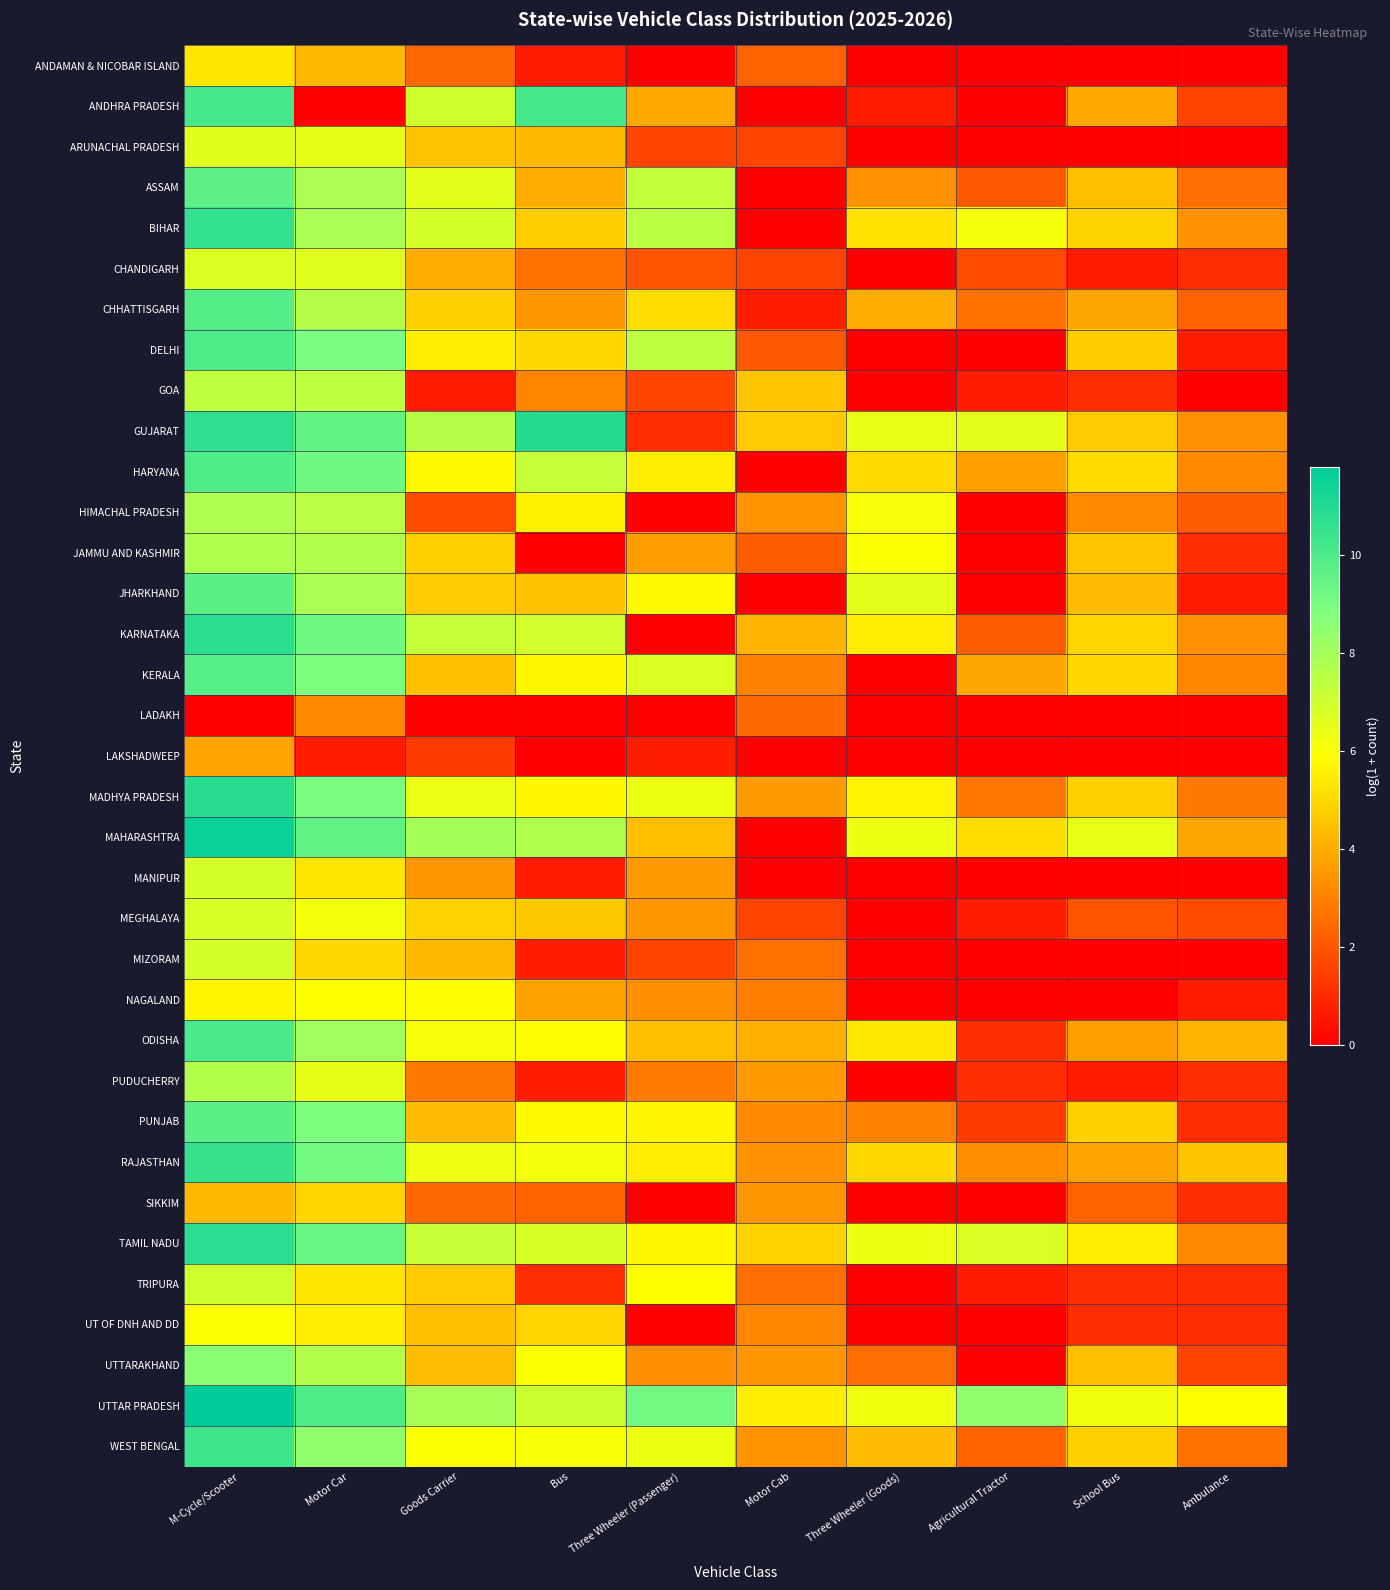

At how many categories does at least one series exceed 6?

8